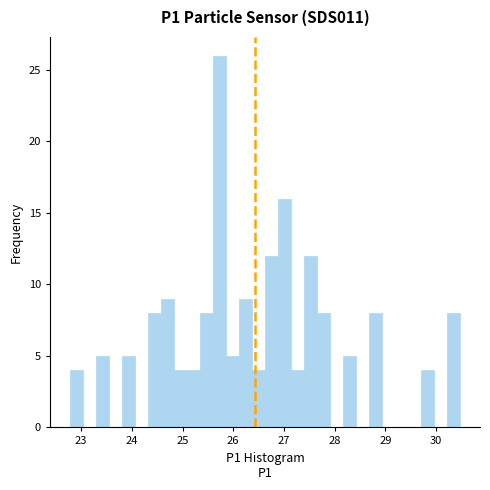

Read against the x-axis, roughly where is the centre of the tallest bar?

25.7